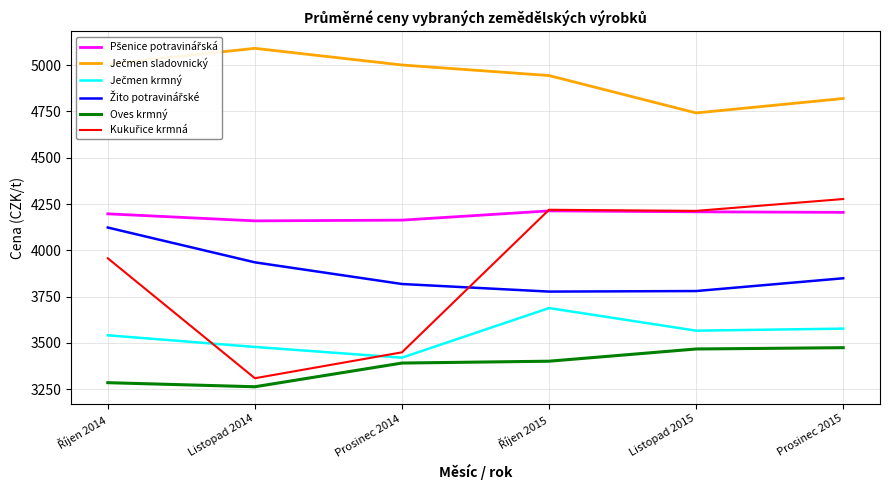

What is the spread (max minus min) of values at Prosinec 2014?

1610